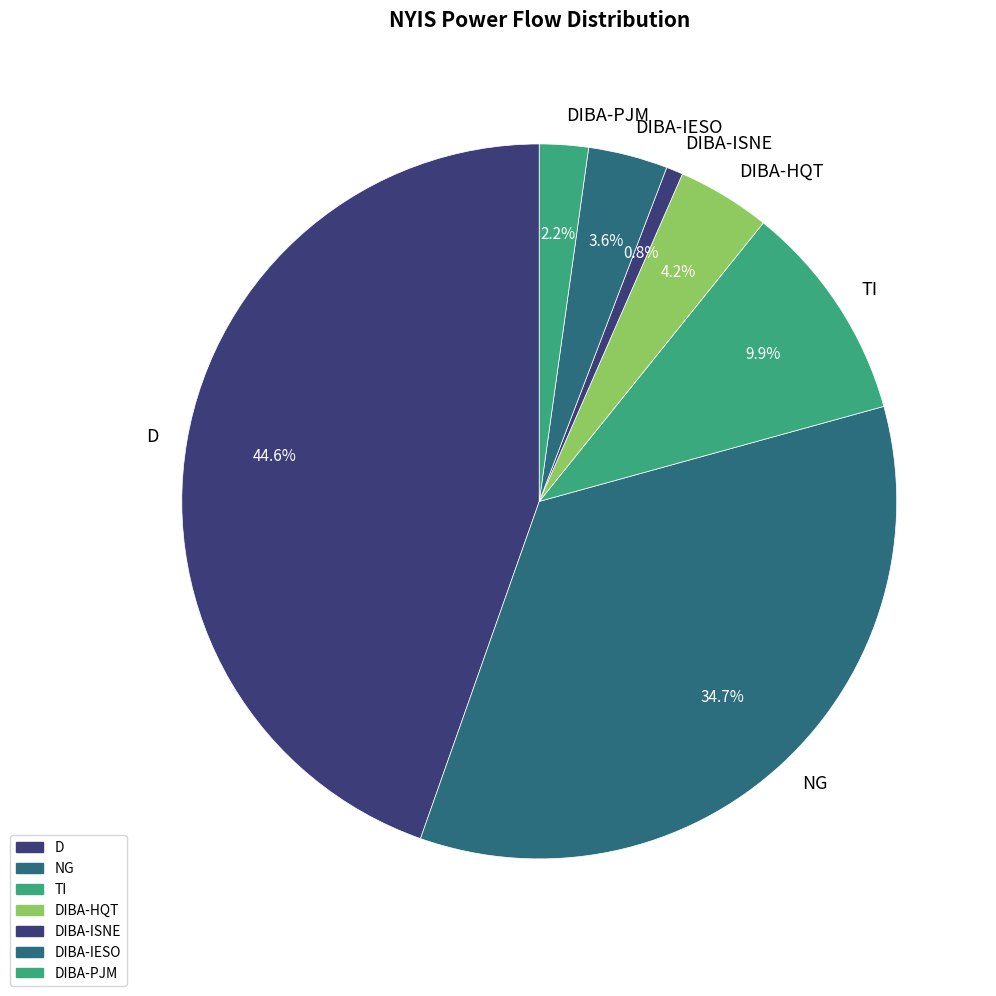

To the nearest percent, what is the combined percentage of NG and TI?

45%